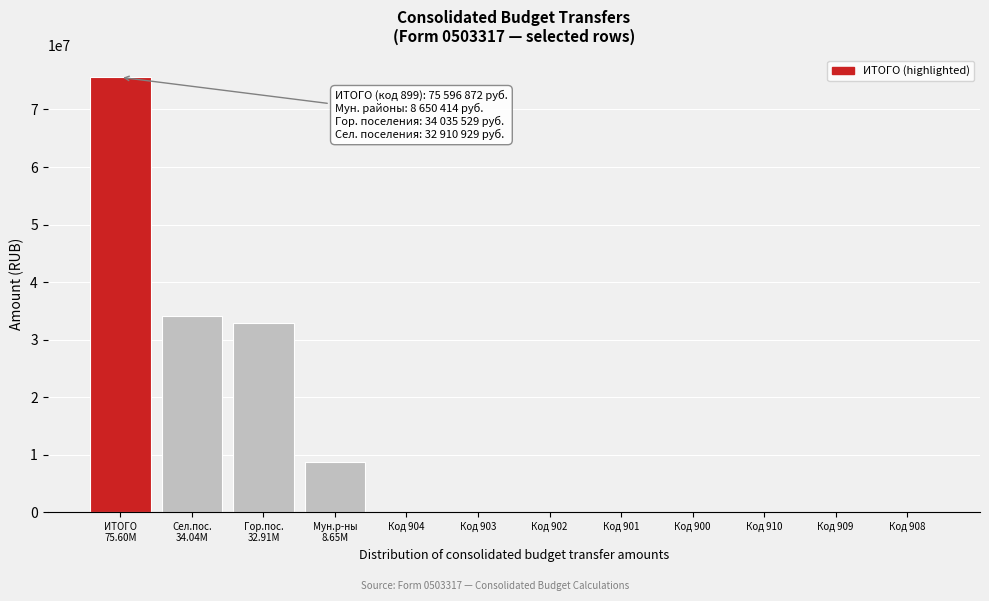

What is the greatest value displayed?

75596872.2